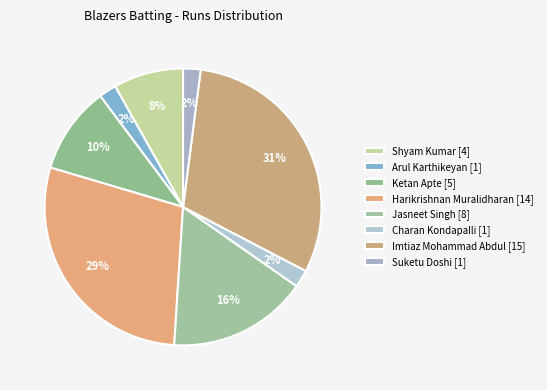

Count the number of slices in the pie.

8